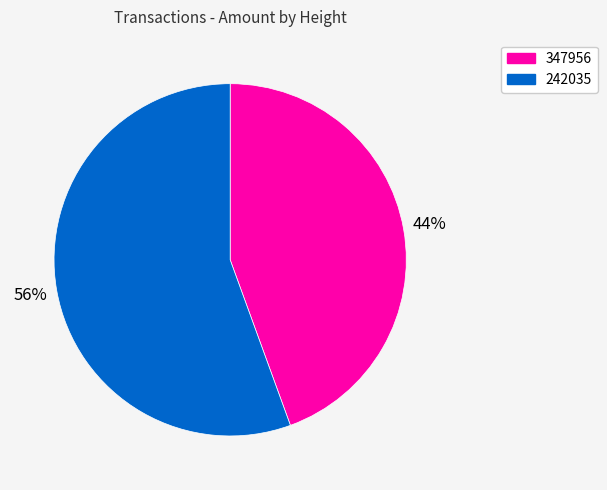

How many segments does this pie chart have?

2